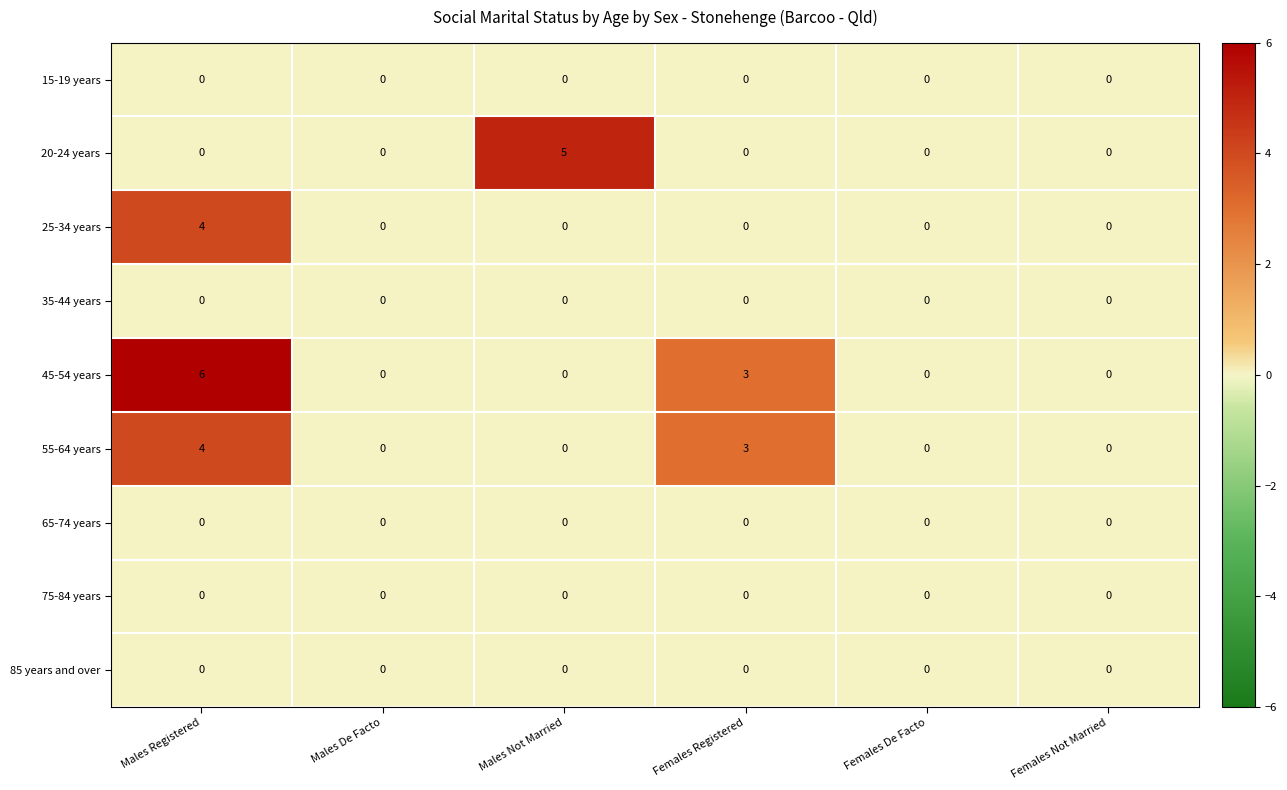

Which series changed the most between Males Not Married and Females De Facto?

20-24 years